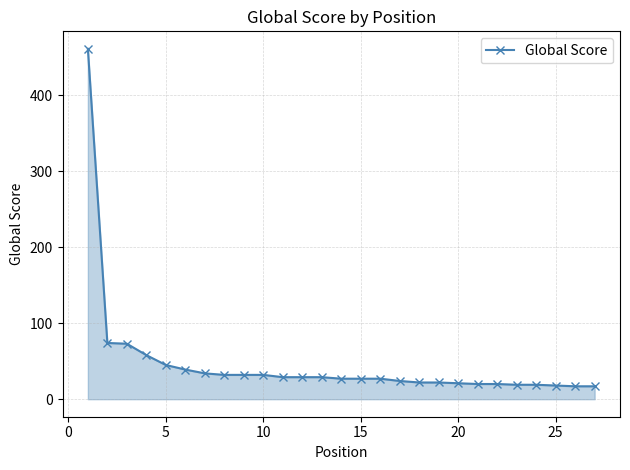

What is the value of the 7th point from the left?

34